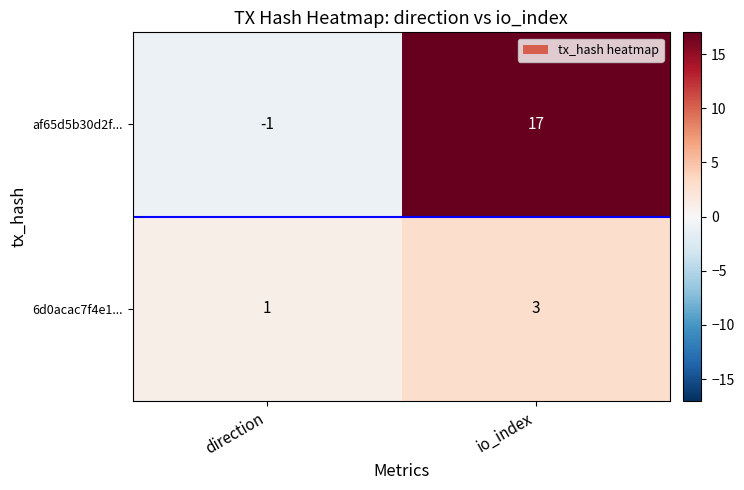

Which label corresponds to the smallest value in the chart?

direction